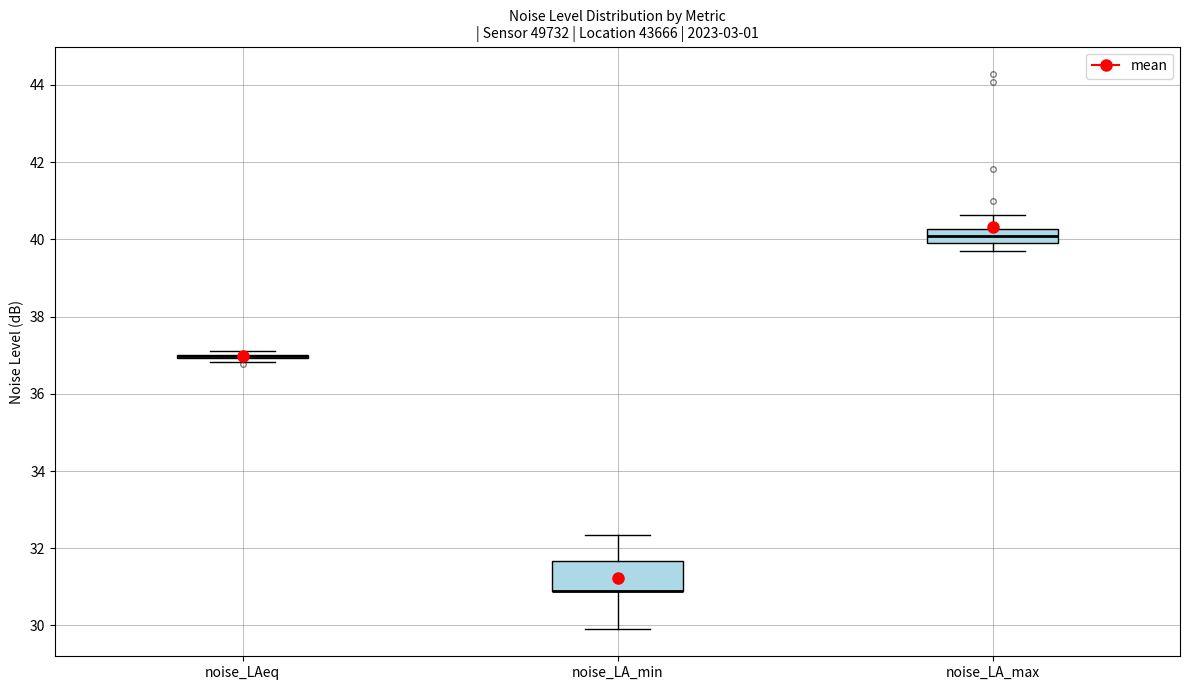

Where does the upper whisker of the box for noise_LA_min end on the y-axis? The values are not printed on the chart, so give them approximately, as read against the axis.

32.4